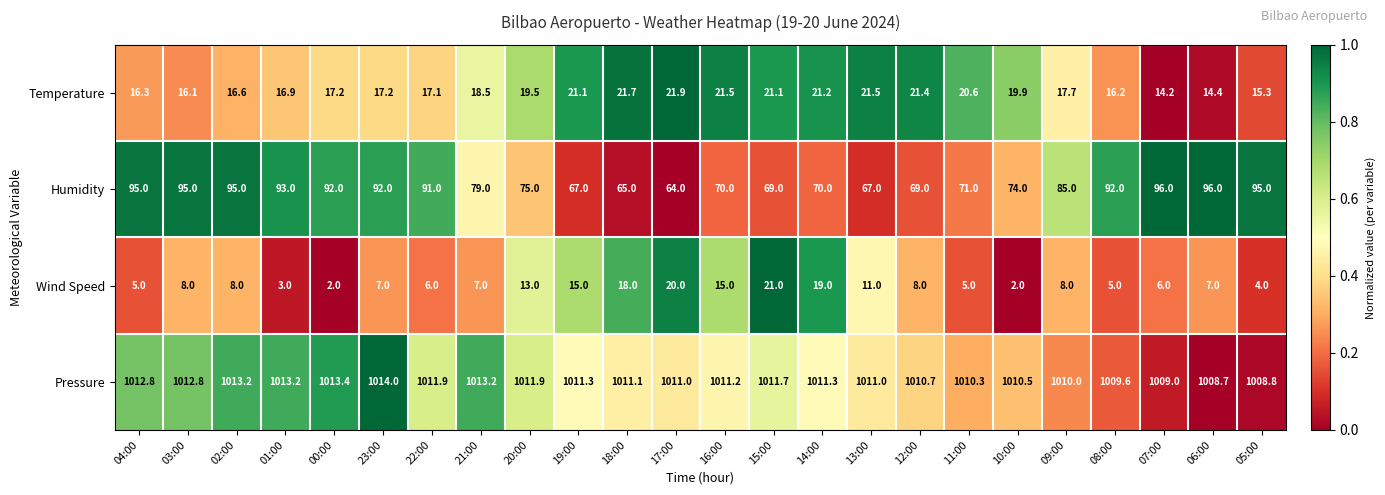

What is the lowest value of the Pressure series?

1008.7